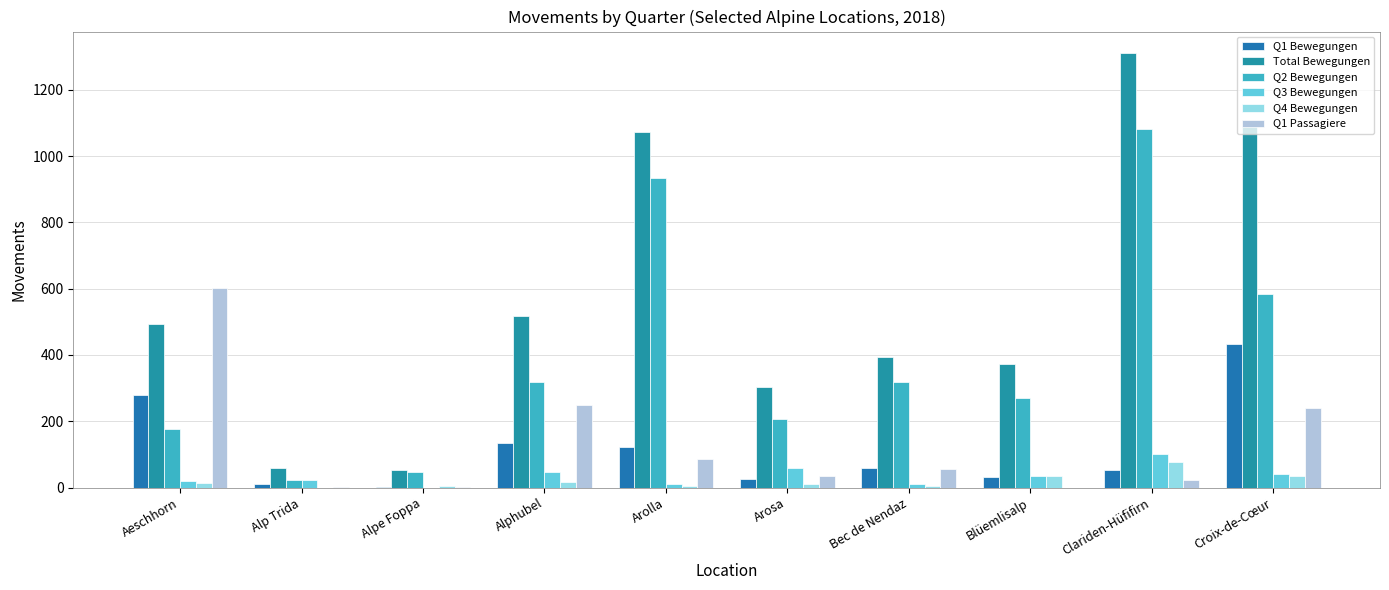

At which label is Q1 Bewegungen closest to 218?

Aeschhorn